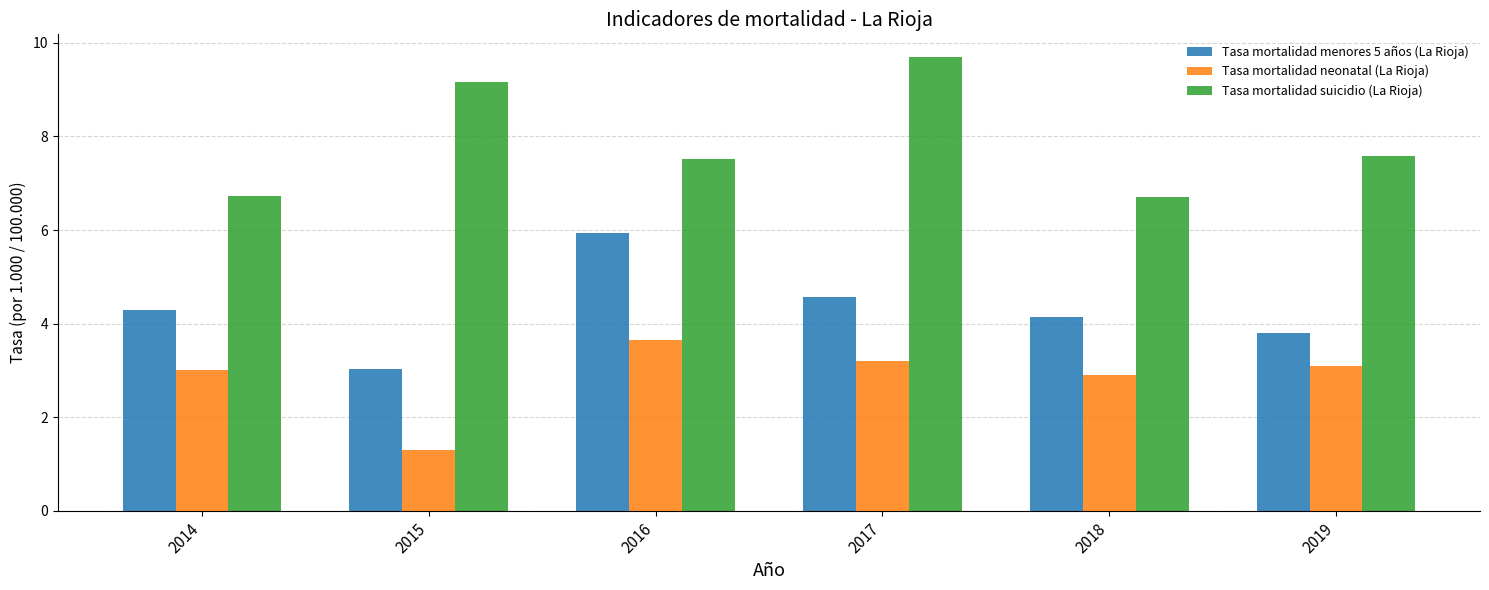

What is the difference between the maximum and minimum values in the Tasa mortalidad neonatal (La Rioja) series?

2.4